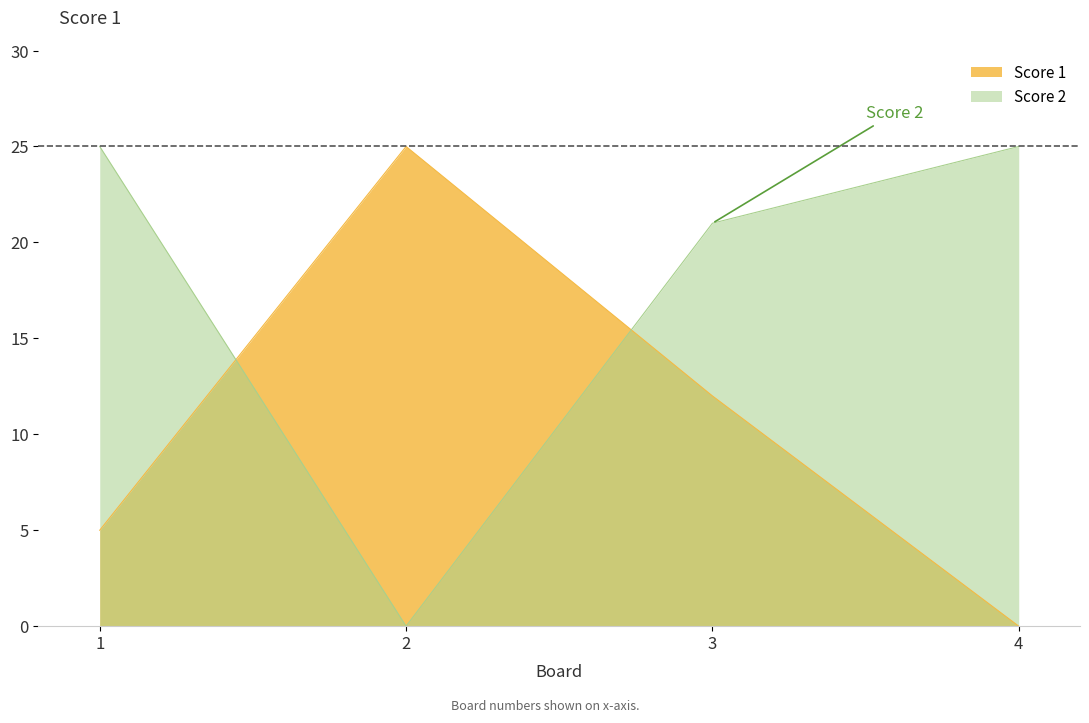

Where do Score 1 and Score 2 first cross each other?

1 and 2